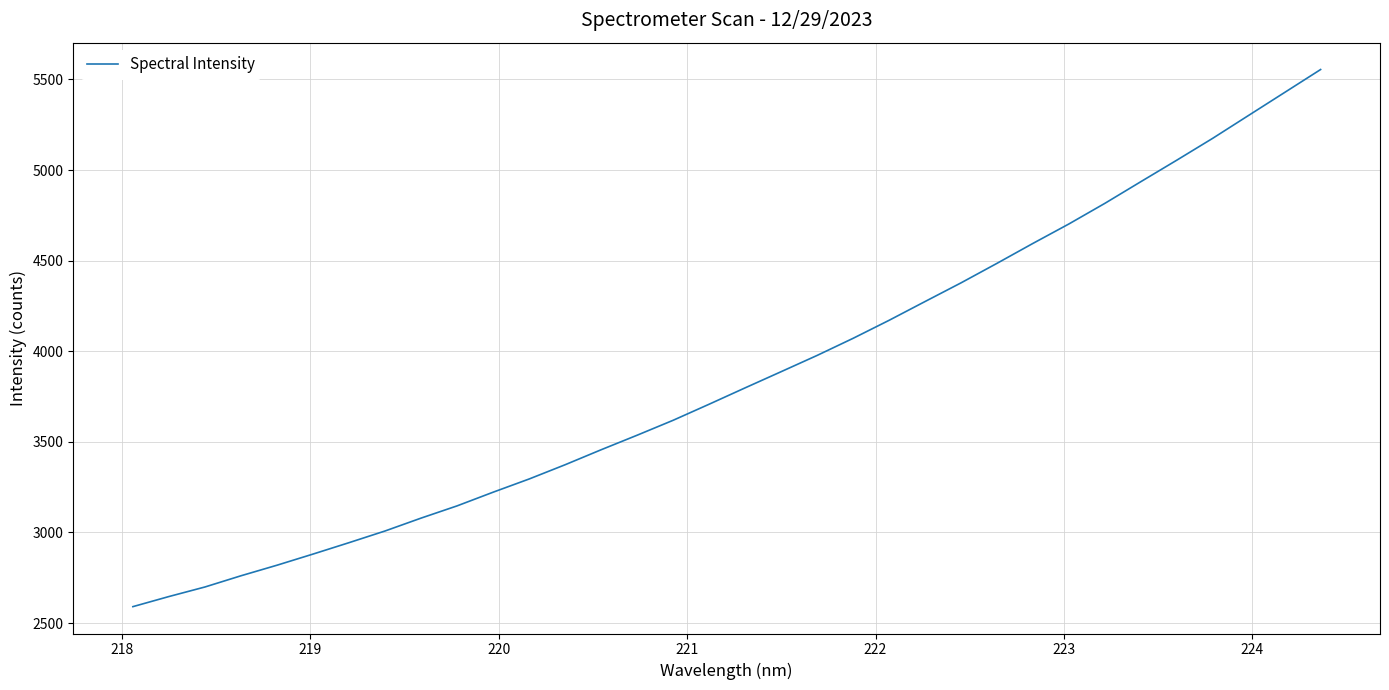

Count the number of values greater than 3798.

17